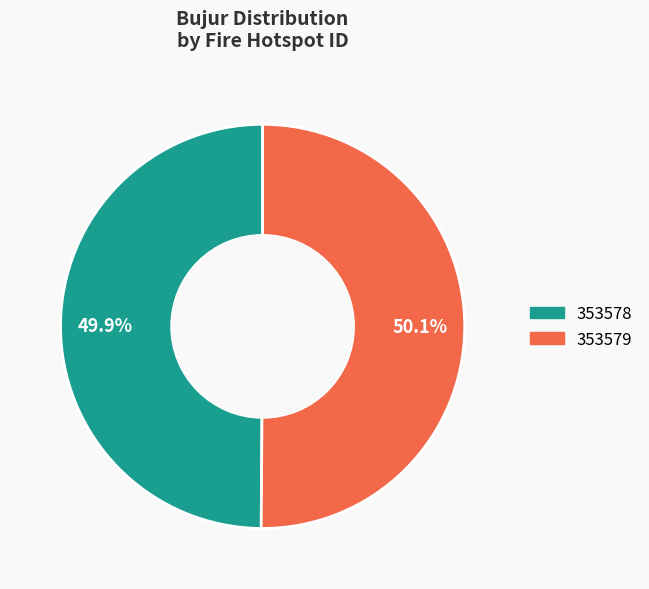

How many slices are in this pie chart?

2